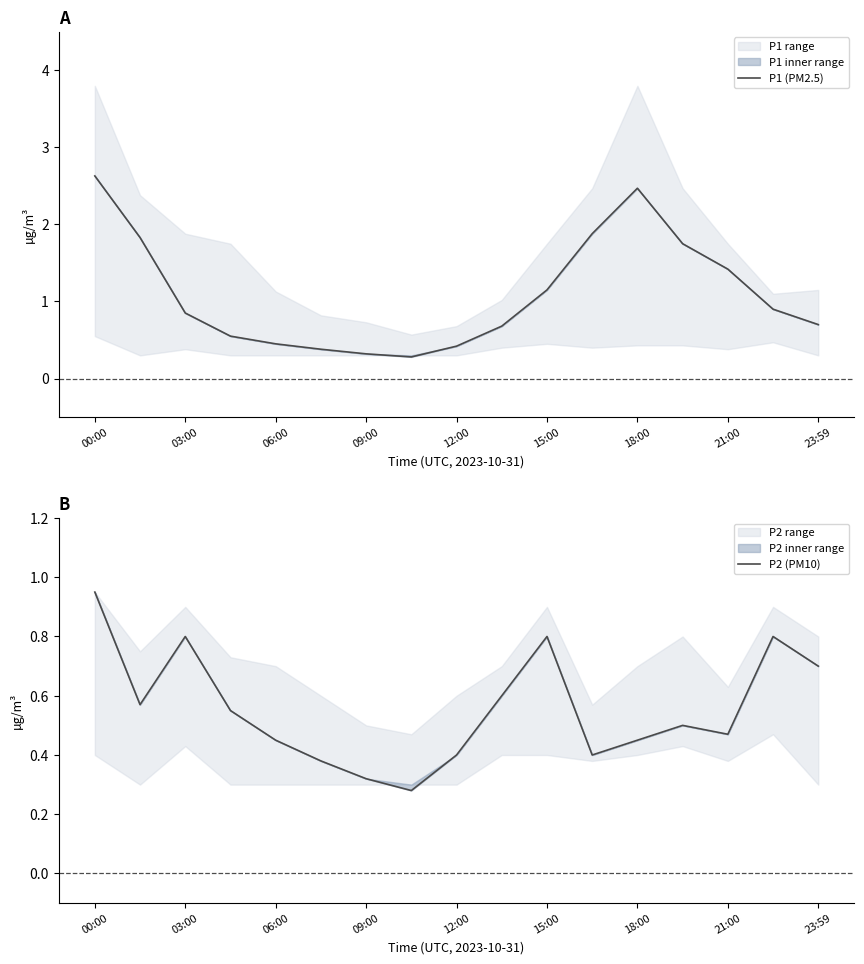

True or false: P1 (PM2.5) and P2 (PM10) cross at least once.

False